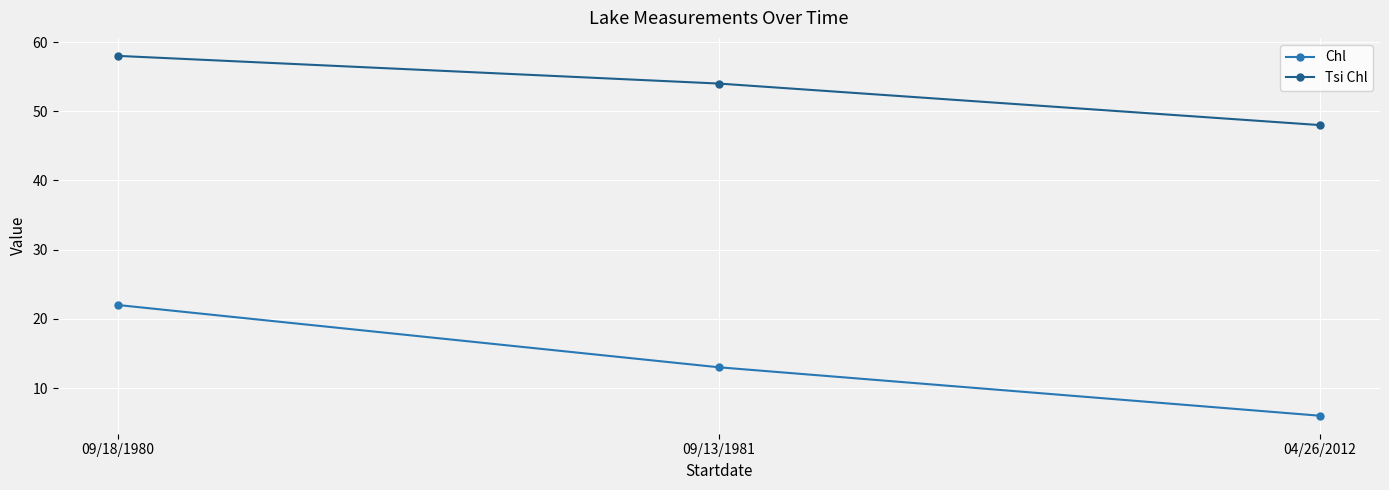

Where does the Chl series first go above 13?

09/18/1980